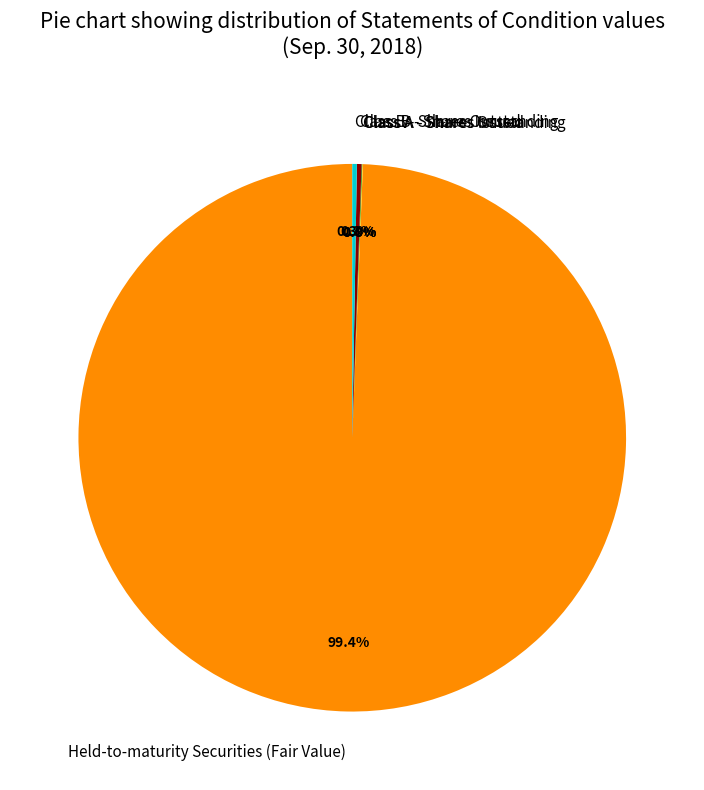

Does any single category account for the majority?

Yes